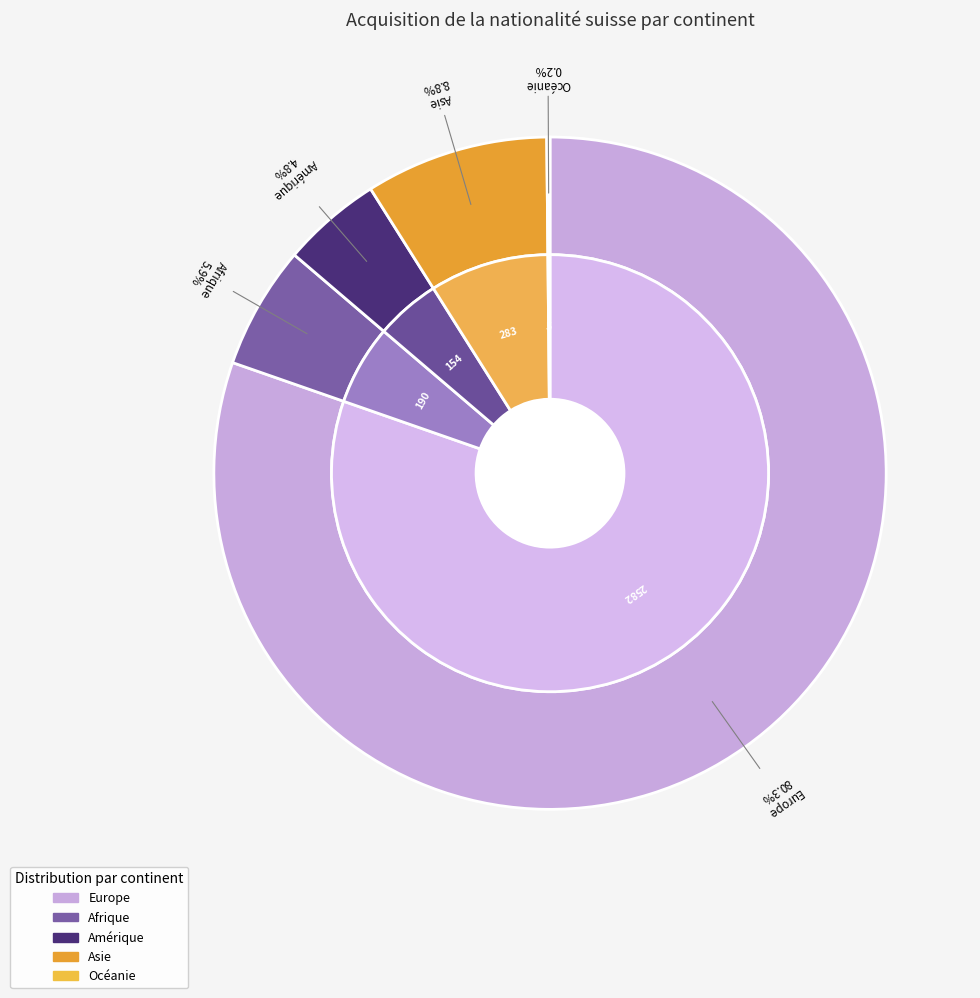

Combined, what portion of the pie is Océanie and Europe?

80.5%